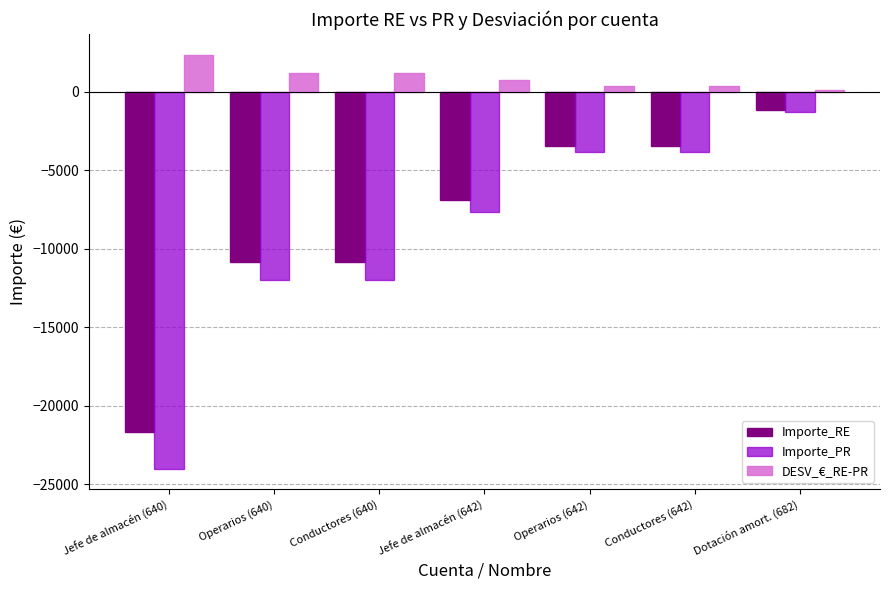

Reading left to right, extract all data points from this chart.

Importe_RE: Jefe de almacén (640)=-21641.4	Operarios (640)=-10820.7	Conductores (640)=-10820.7	Jefe de almacén (642)=-6925.2	Operarios (642)=-3462.6	Conductores (642)=-3462.6	Dotación amort. (682)=-1182.0
Importe_PR: Jefe de almacén (640)=-24000.0	Operarios (640)=-12000.0	Conductores (640)=-12000.0	Jefe de almacén (642)=-7680.0	Operarios (642)=-3840.0	Conductores (642)=-3840.0	Dotación amort. (682)=-1300.0
DESV_€_RE-PR: Jefe de almacén (640)=2358.6	Operarios (640)=1179.3	Conductores (640)=1179.3	Jefe de almacén (642)=754.8	Operarios (642)=377.4	Conductores (642)=377.4	Dotación amort. (682)=118.0